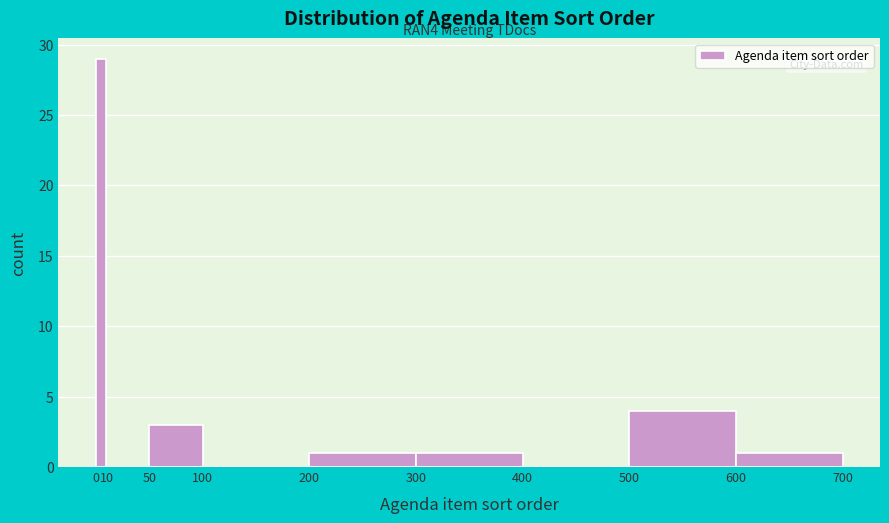

Which range on the x-axis has the tallest bar?

0 to 10